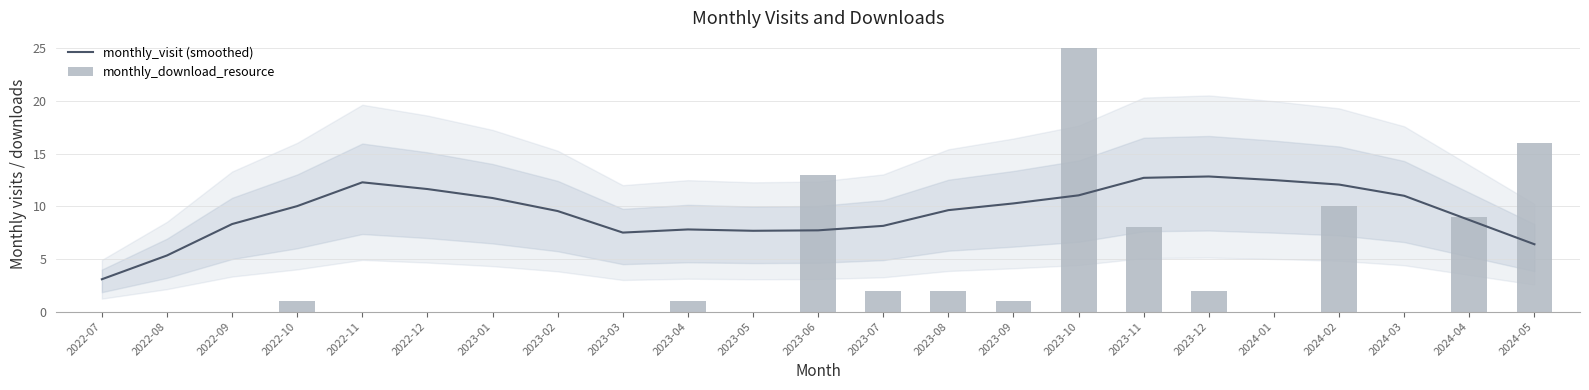

The value of monthly_visit (smoothed) at 2022-12 is 4.9. True or false?

False